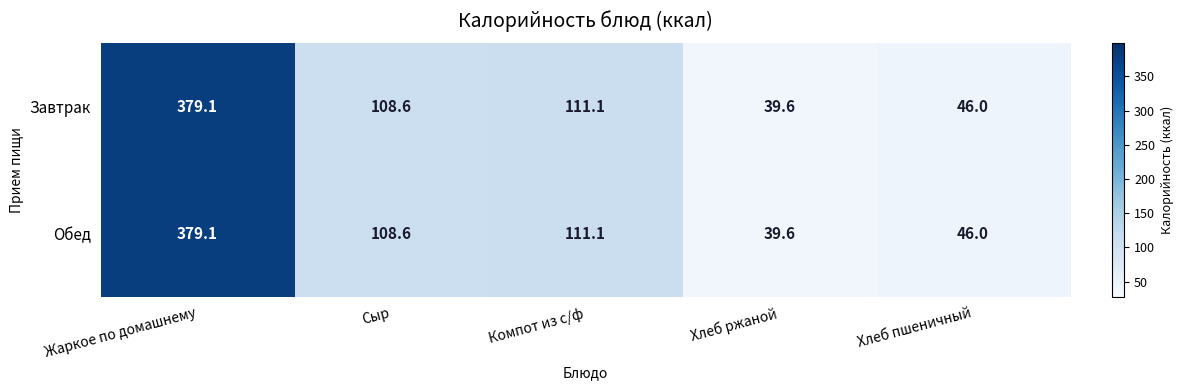

The Завтрак series shows 167.9 at Сыр. True or false?

False